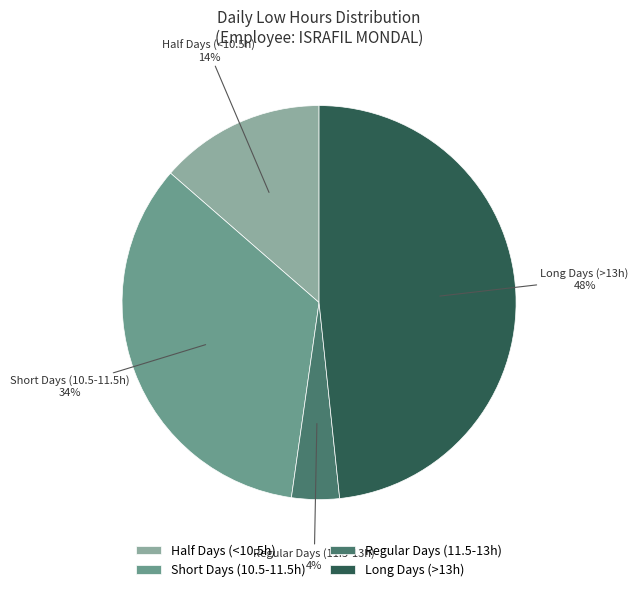

Count the number of slices in the pie.

4